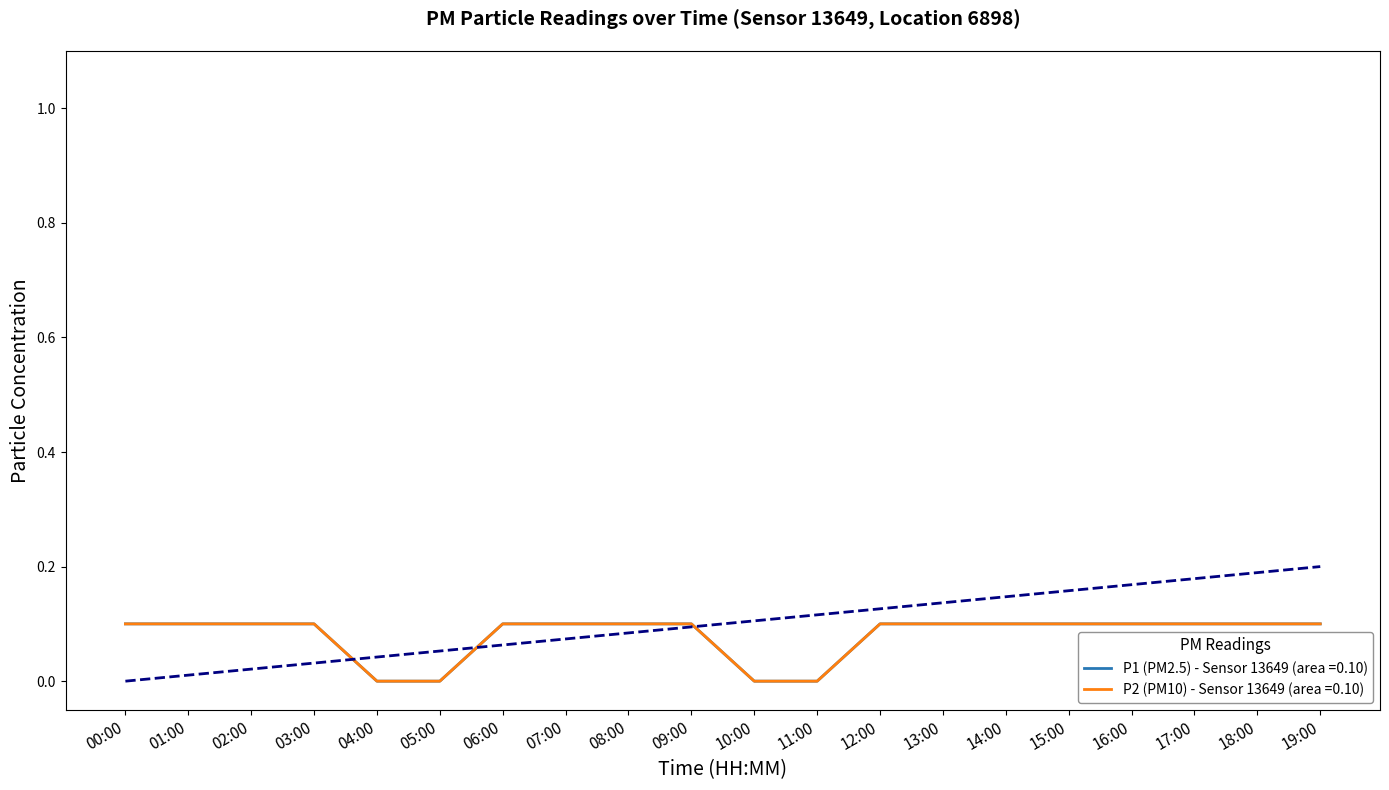

Is this an area chart (filled region under the line)?

No